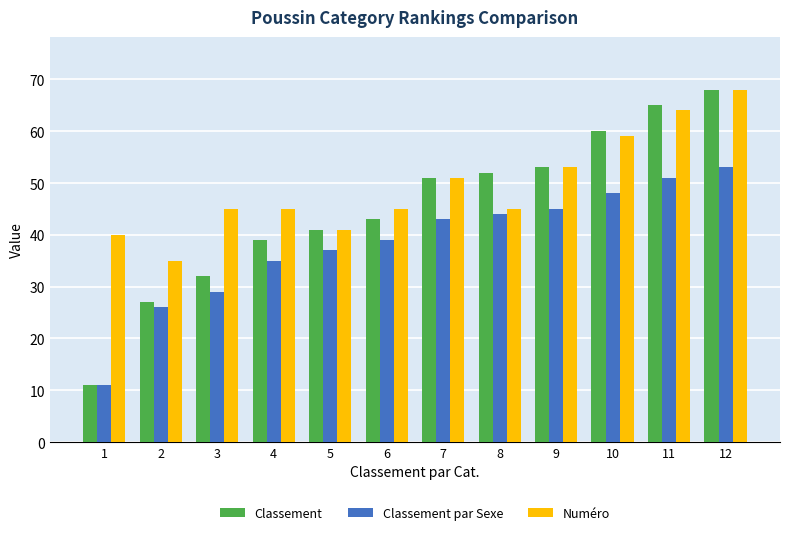

What is the average value of the Numéro series?

49